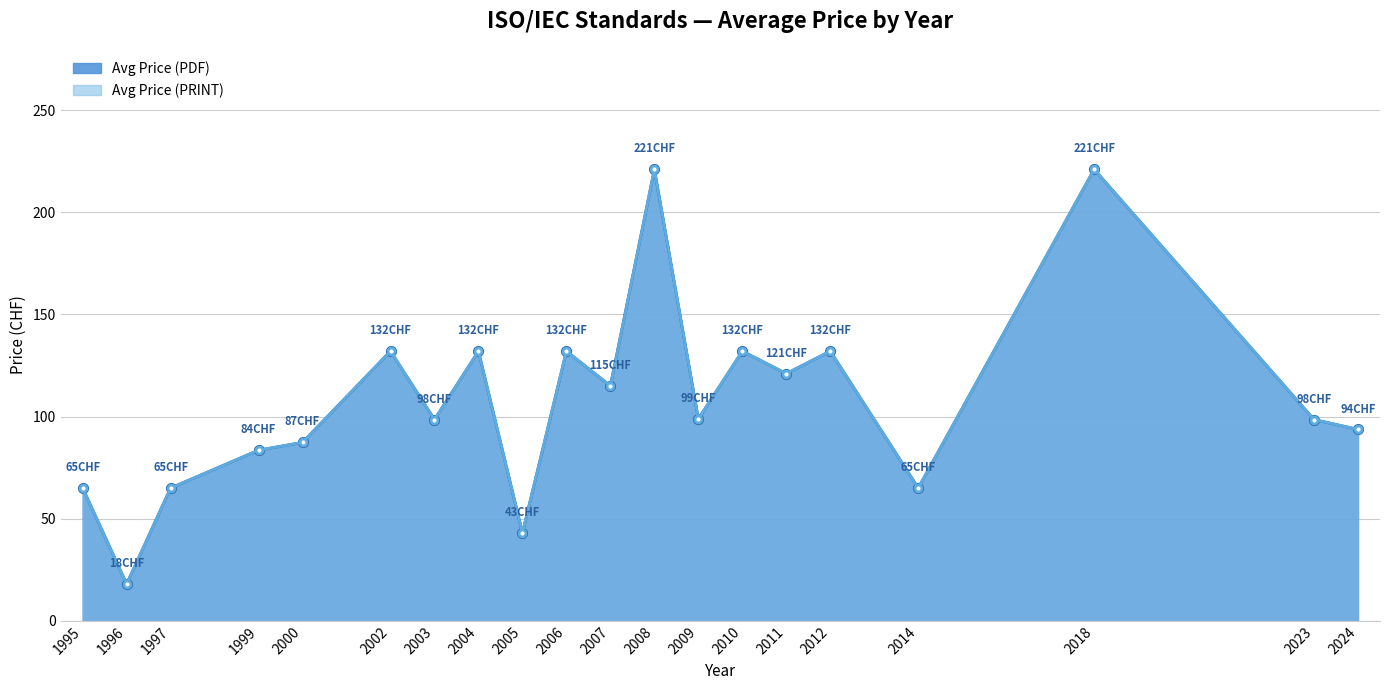

Is the value of Avg Price (PRINT) at 2018 greater than the value of Avg Price (PDF) at 2009?

Yes